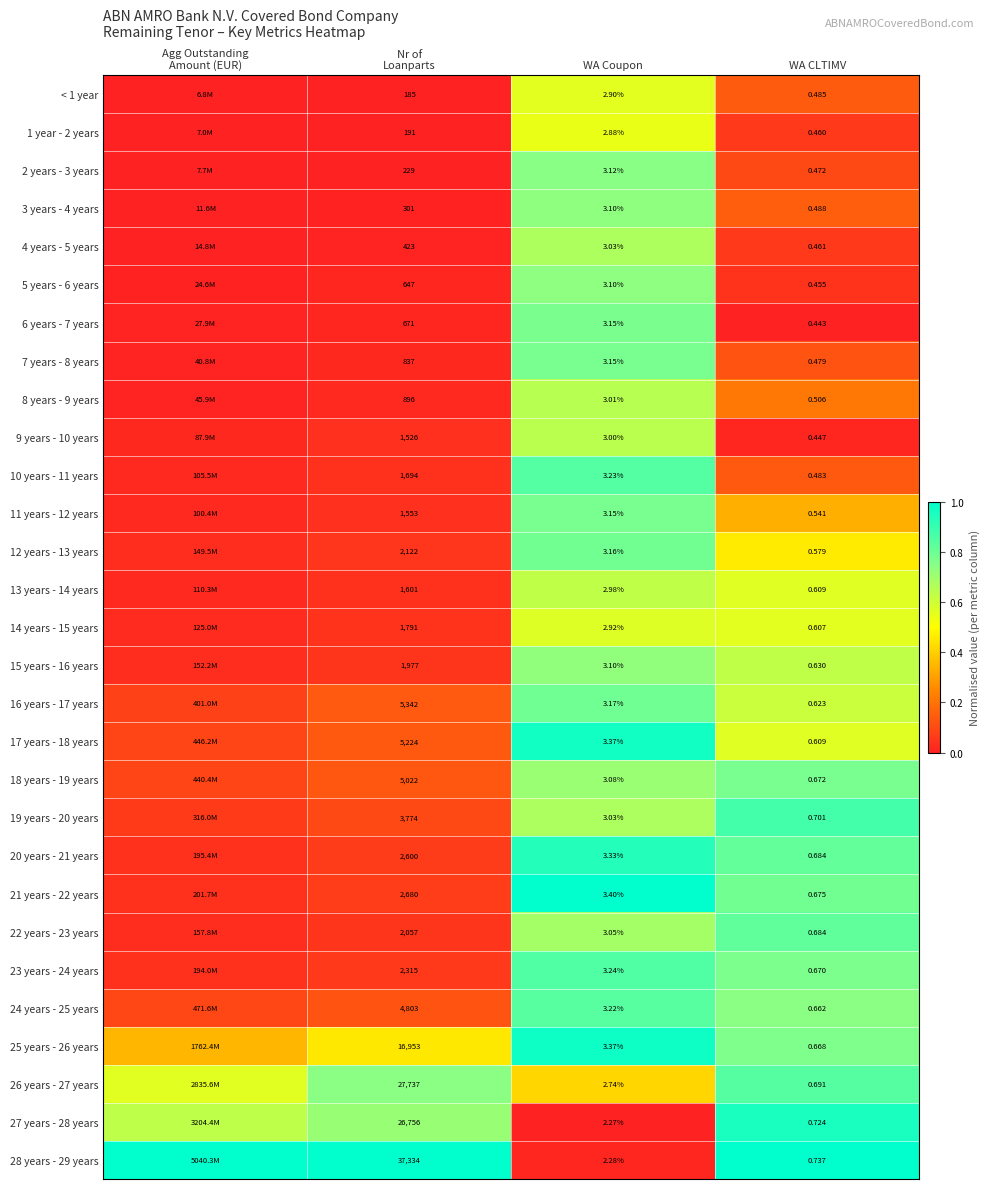

Is the value of 24 years - 25 years at WA Coupon greater than the value of 21 years - 22 years at WA Coupon?

No